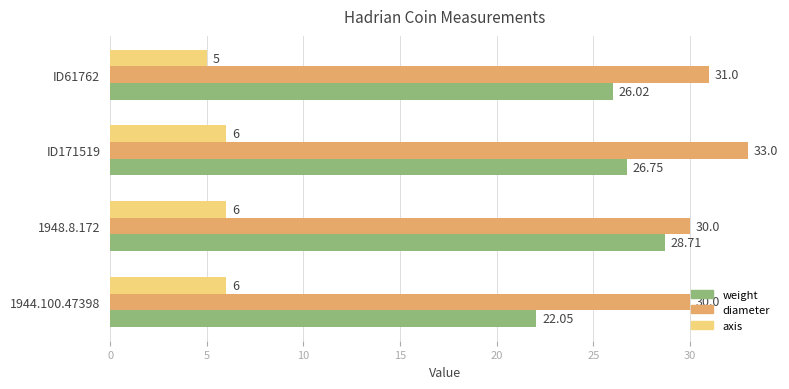

At which category does the chart reach its peak across all series?

ID171519